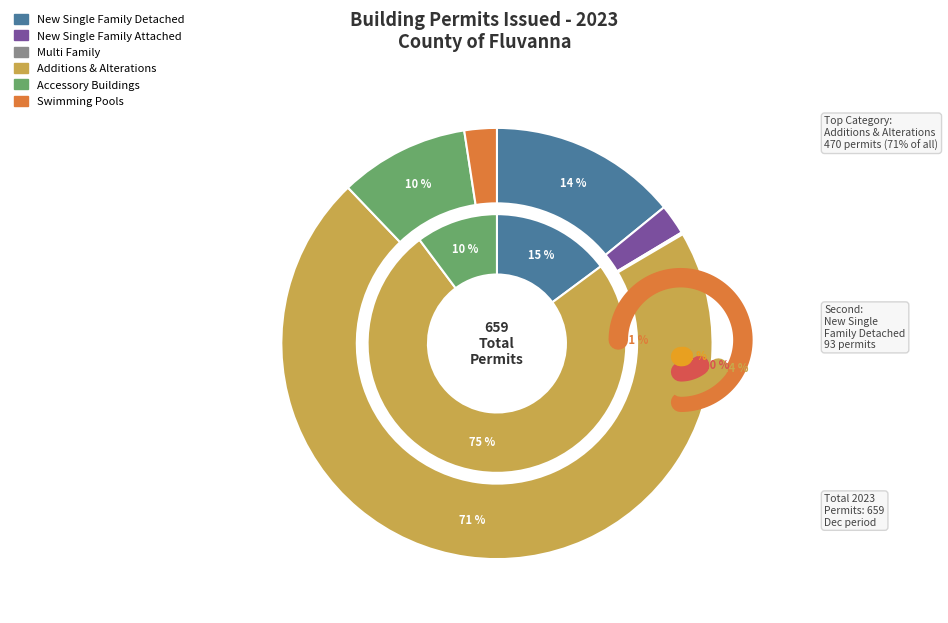

Is there a majority slice in this chart?

Yes